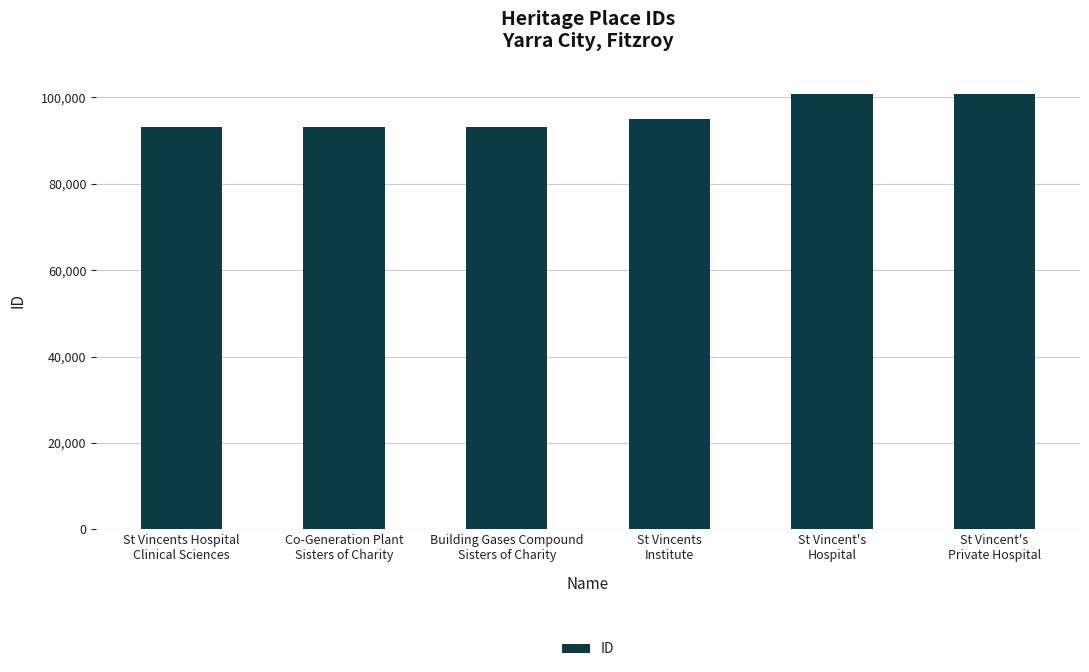

What is the label of the 6th bar from the left?

St Vincent's
Private Hospital